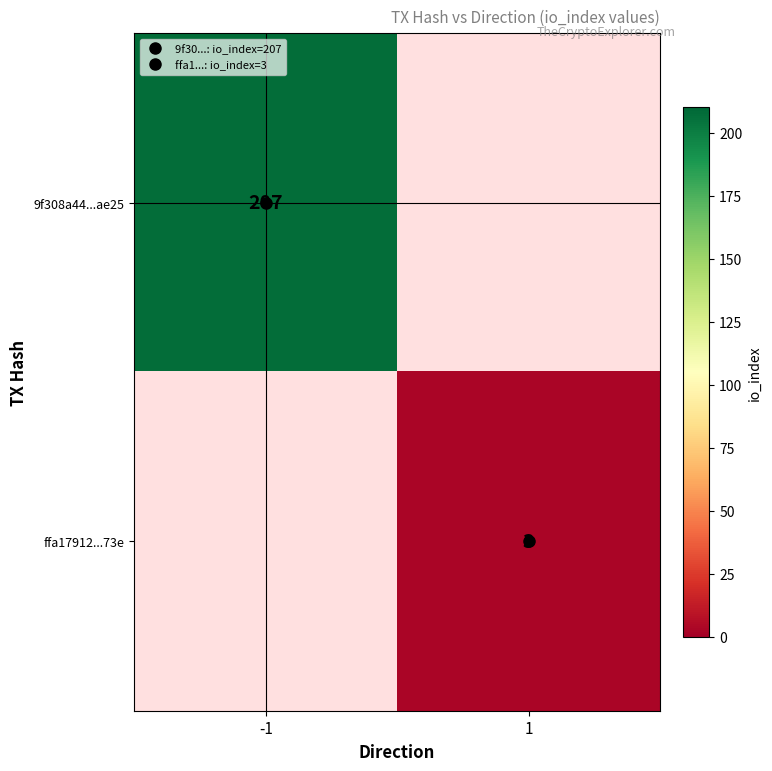

Which series has the widest spread of values?

9f308a44...ae25